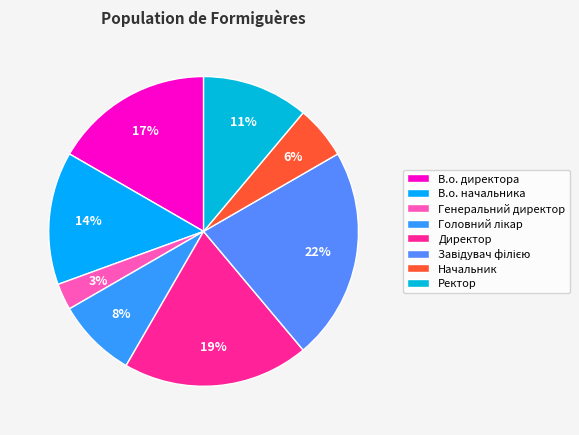

How many segments does this pie chart have?

8